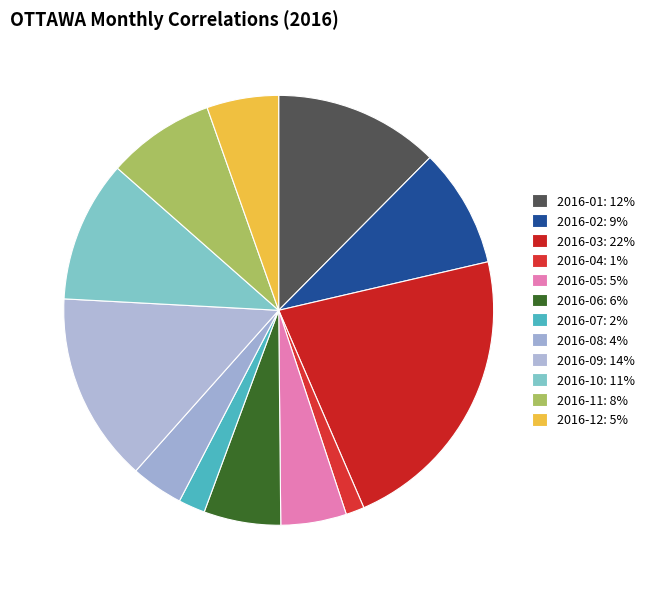

To the nearest percent, what portion does 2016-12 represent?

5%